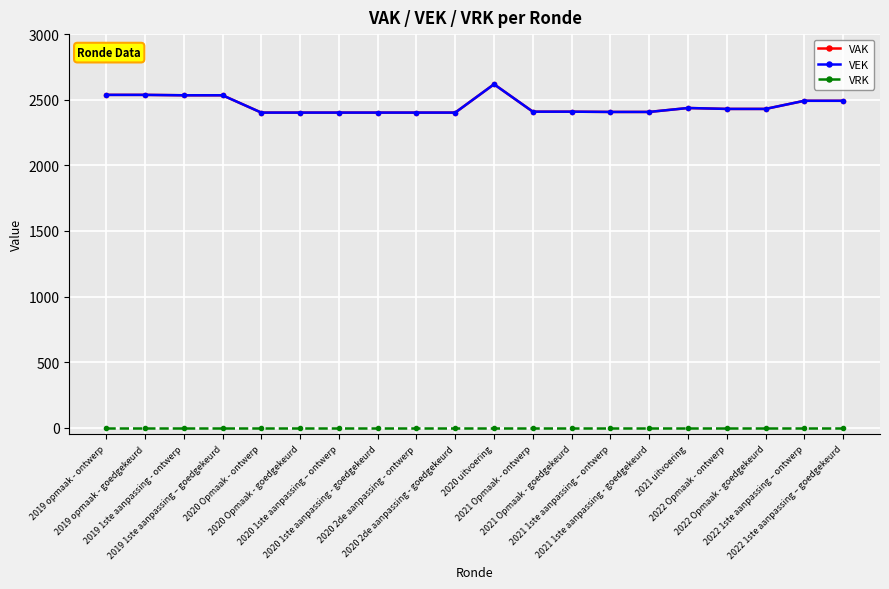

True or false: VRK has a value of 0 at 2019 opmaak - goedgekeurd.

True